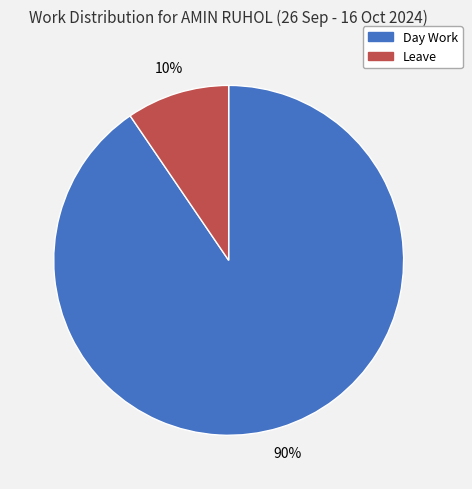

Count the number of slices in the pie.

2